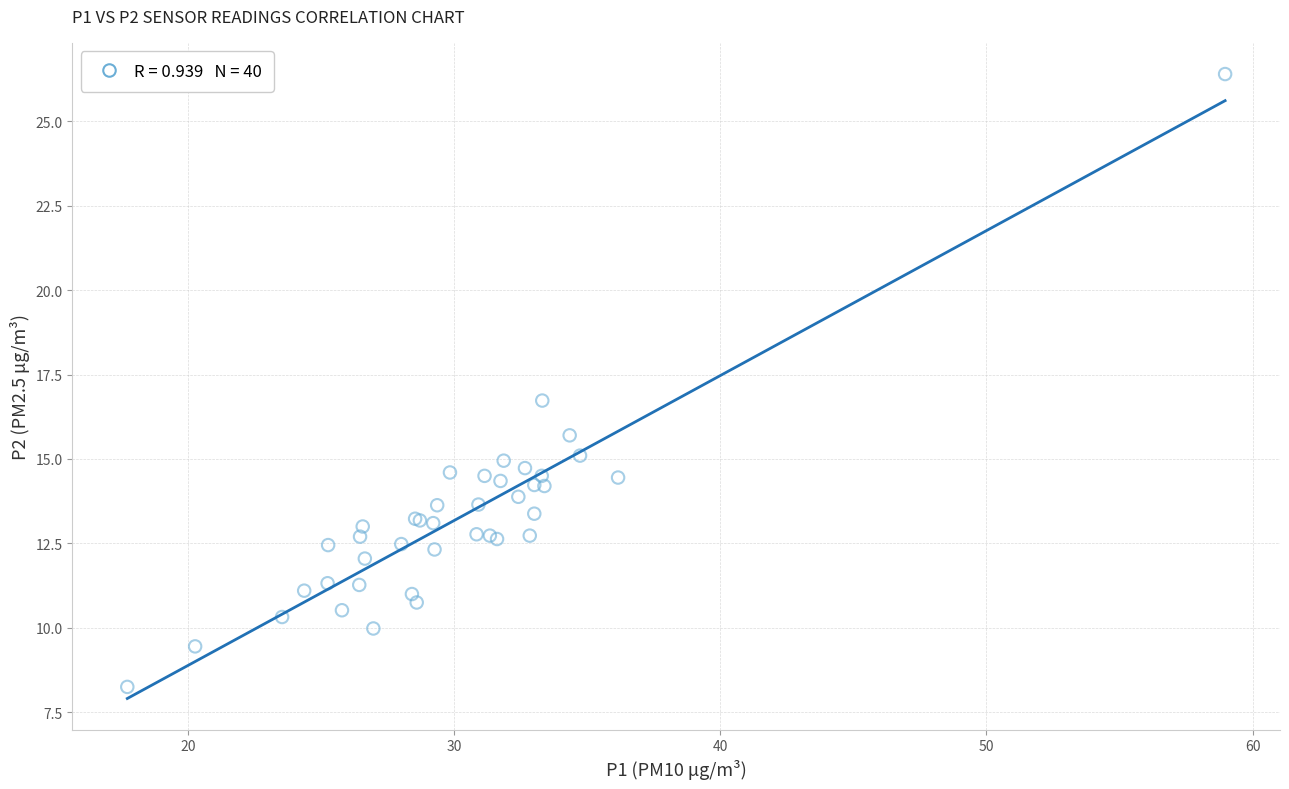

What Y value in the scatter plot is closest to 17?

16.7